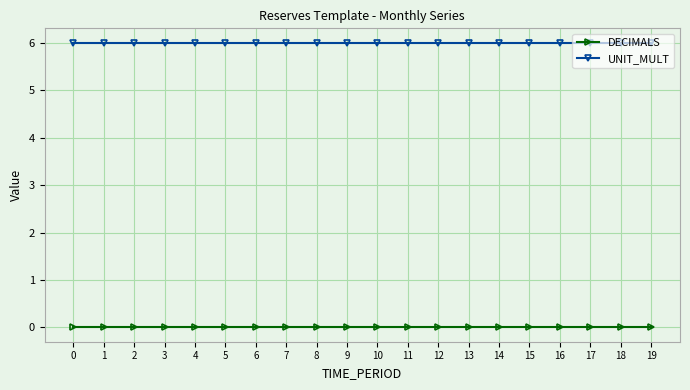

Reading left to right, transcribe all the data shown in this chart.

DECIMALS: 0	0	0	0	0	0	0	0	0	0	0	0	0	0	0	0	0	0	0	0
UNIT_MULT: 6	6	6	6	6	6	6	6	6	6	6	6	6	6	6	6	6	6	6	6